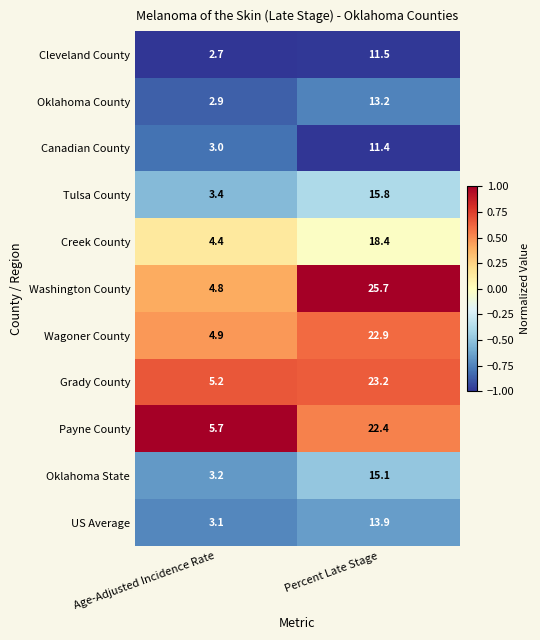

What is the difference between the Payne County values at Age-Adjusted Incidence Rate and Percent Late Stage?

16.7